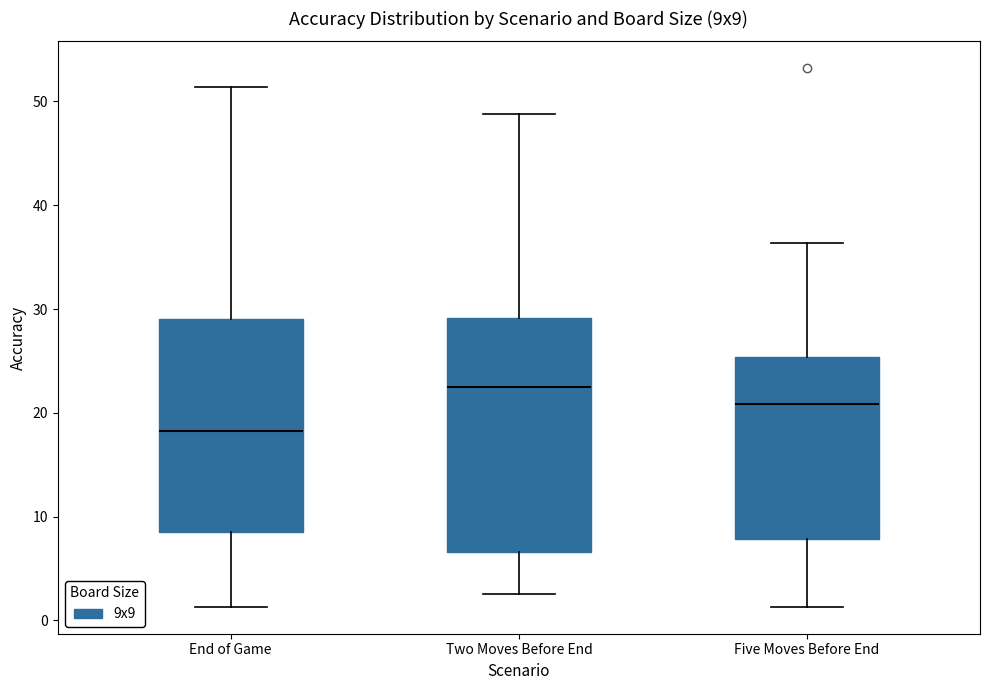

Which box is the tallest, from its lower edge to its upper edge?

Two Moves Before End